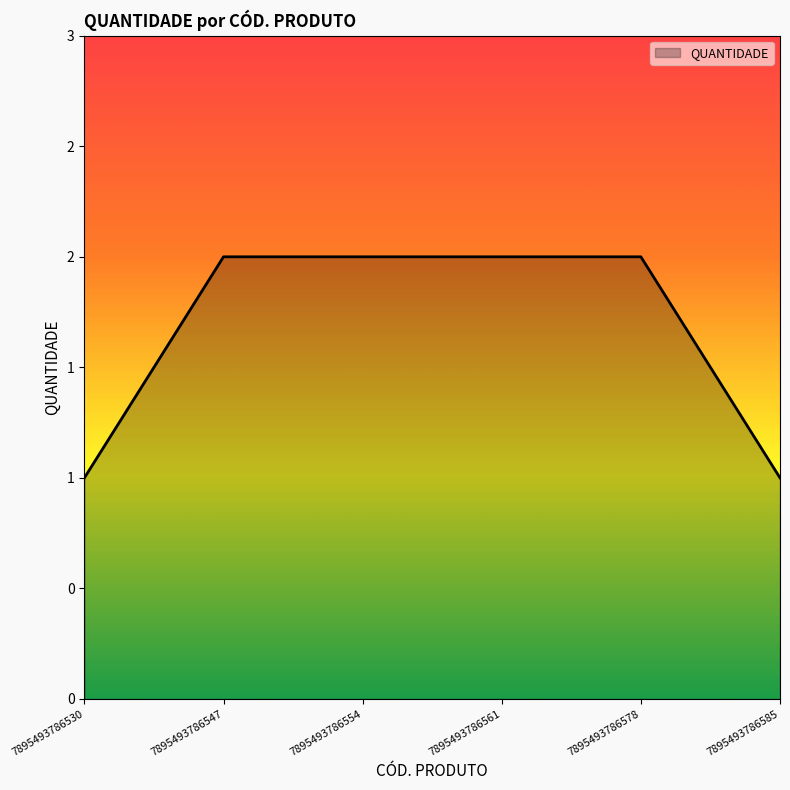

Rank the categories by value from lowest to highest.

7895493786530, 7895493786585, 7895493786547, 7895493786554, 7895493786561, 7895493786578